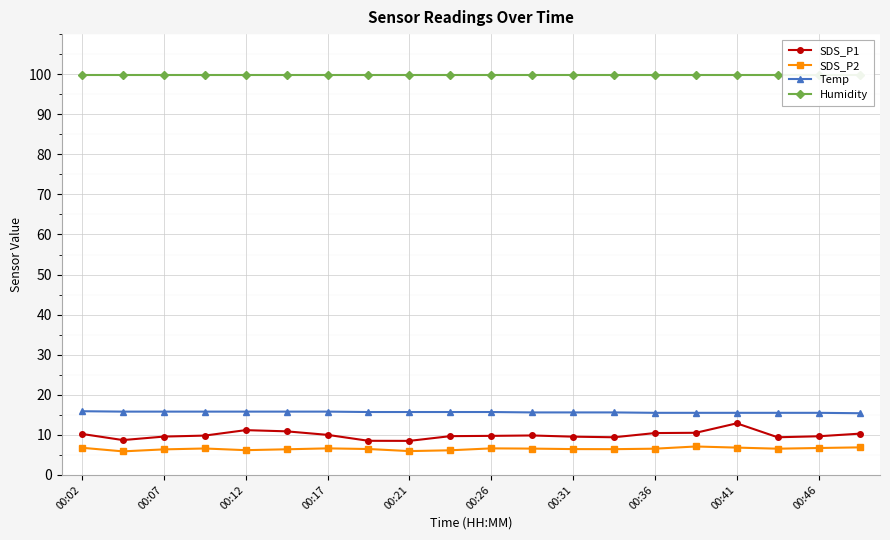

True or false: Temp and SDS_P1 intersect in this chart.

False